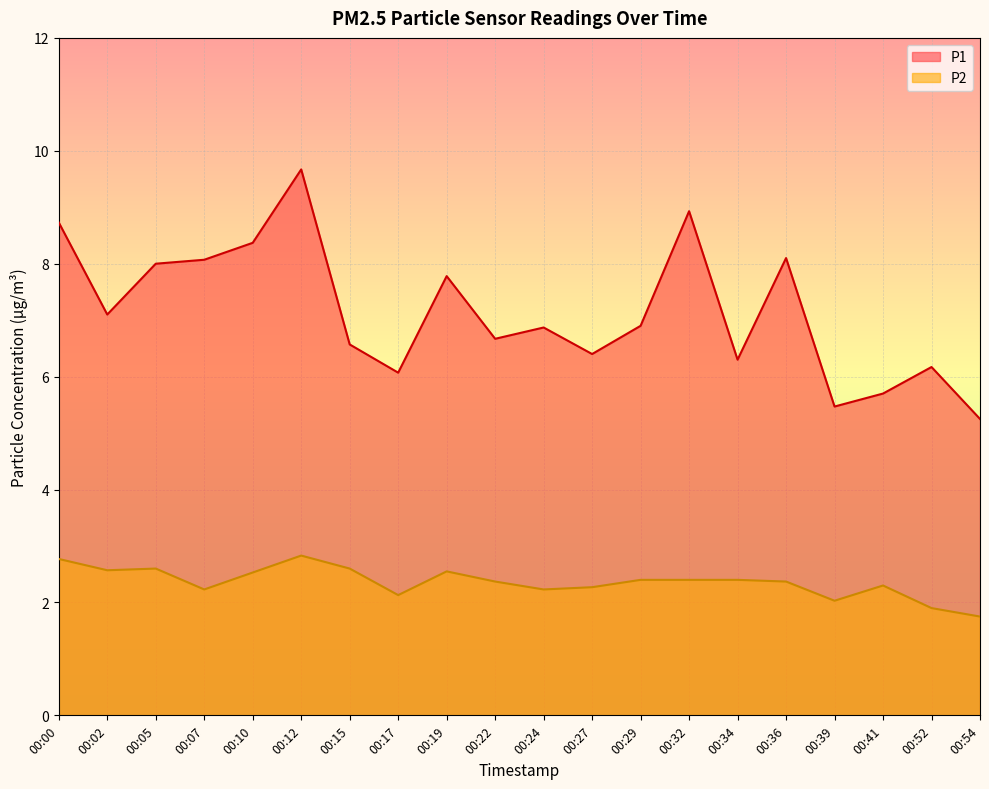

How many lines are shown in the chart?

2